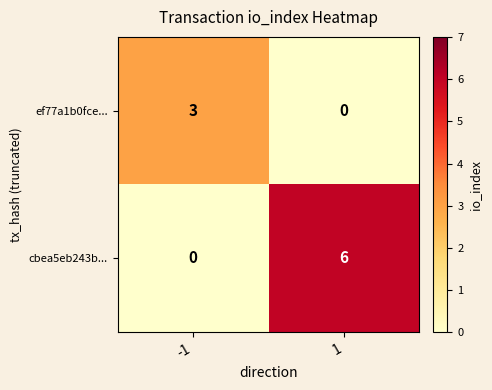

Is it true that ef77a1b0fce... equals 1 at 1?

False